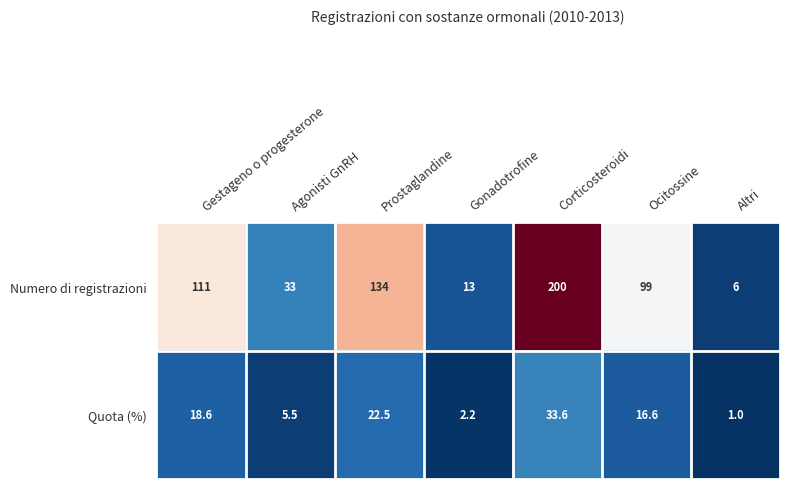

What is the minimum value shown in the chart?

1.0